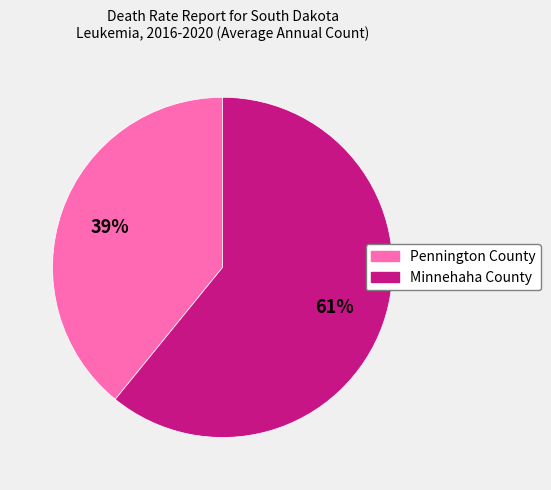

What is the ratio of the value at Minnehaha County to the value at Pennington County?

1.6